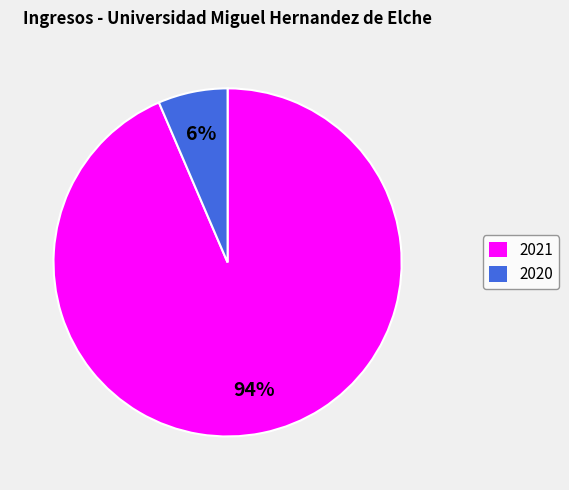

Is it true that 2020 is 6% of the pie?

True